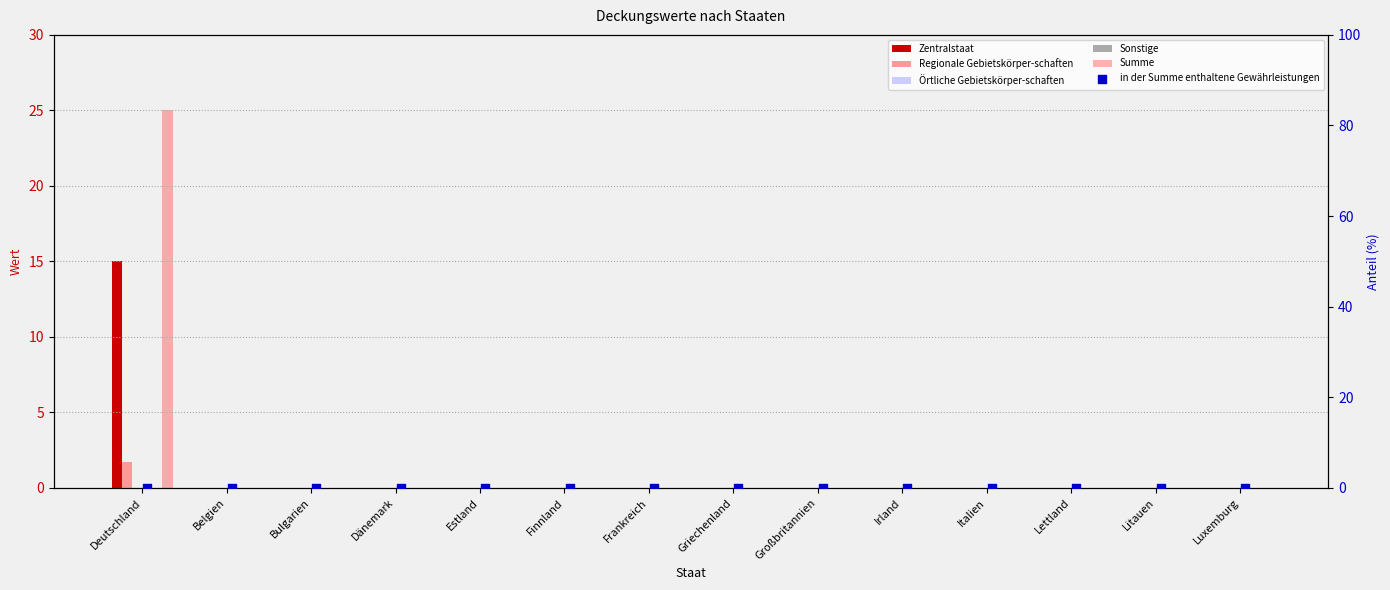

At which category is the sum across all series the highest?

Deutschland